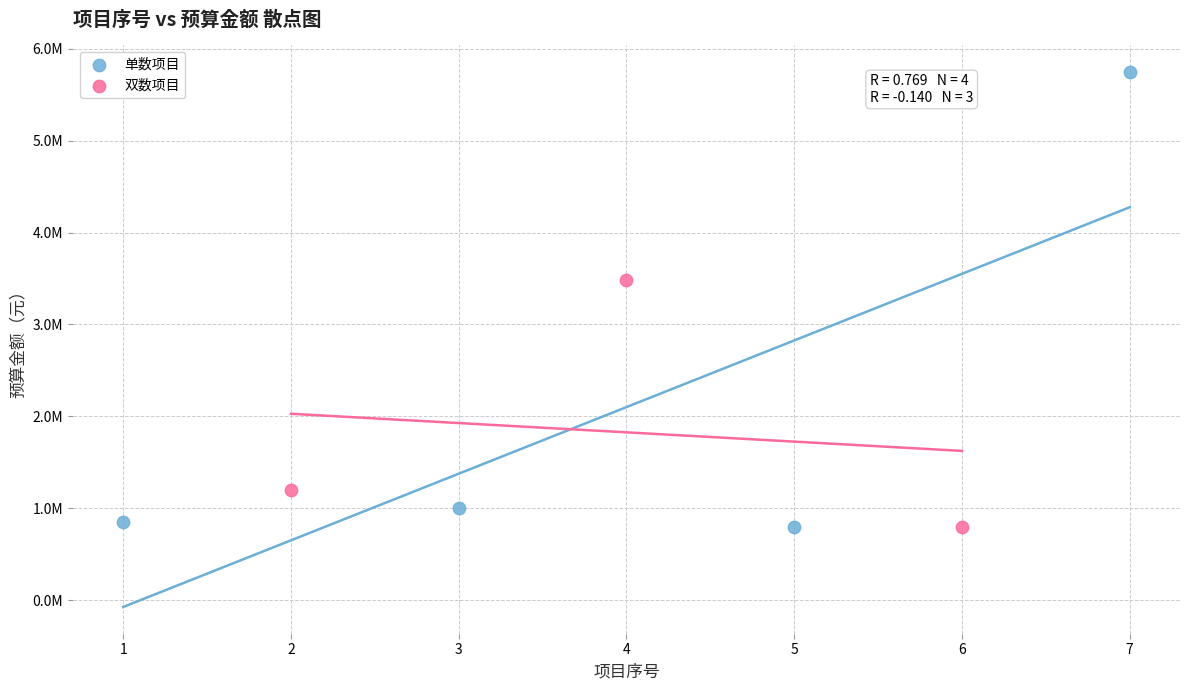

What are all the series names shown in the legend?

单数项目, 双数项目